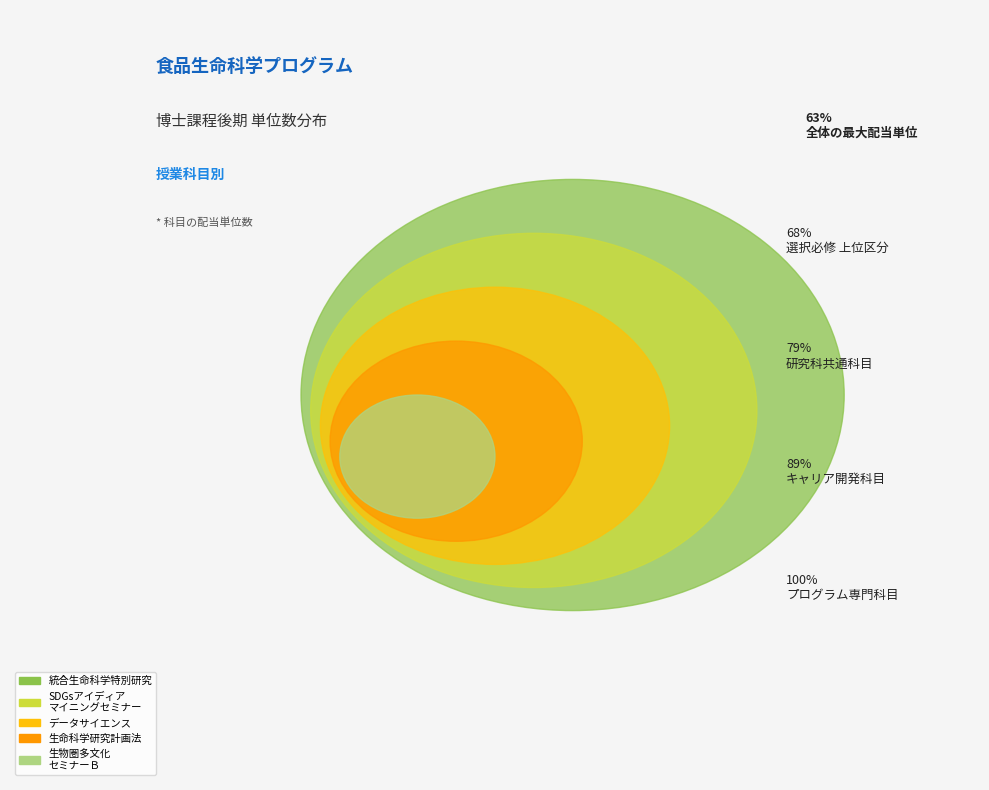

Count the number of slices in the pie.

5